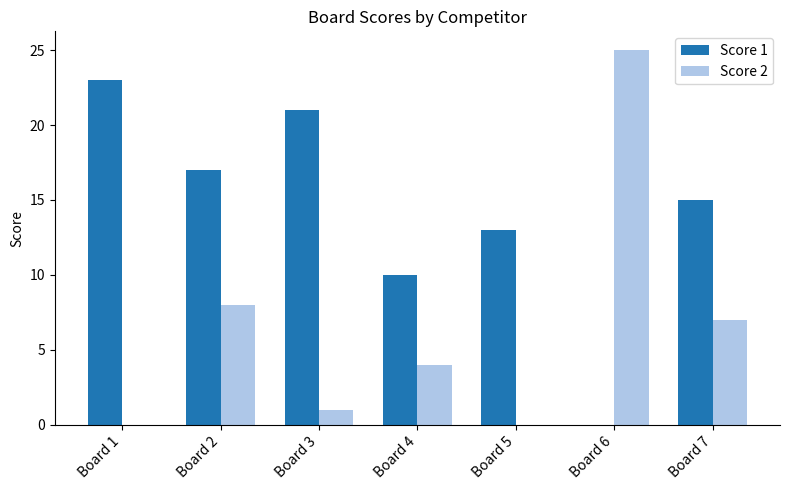

Is it true that Score 1 equals 9 at Board 6?

False